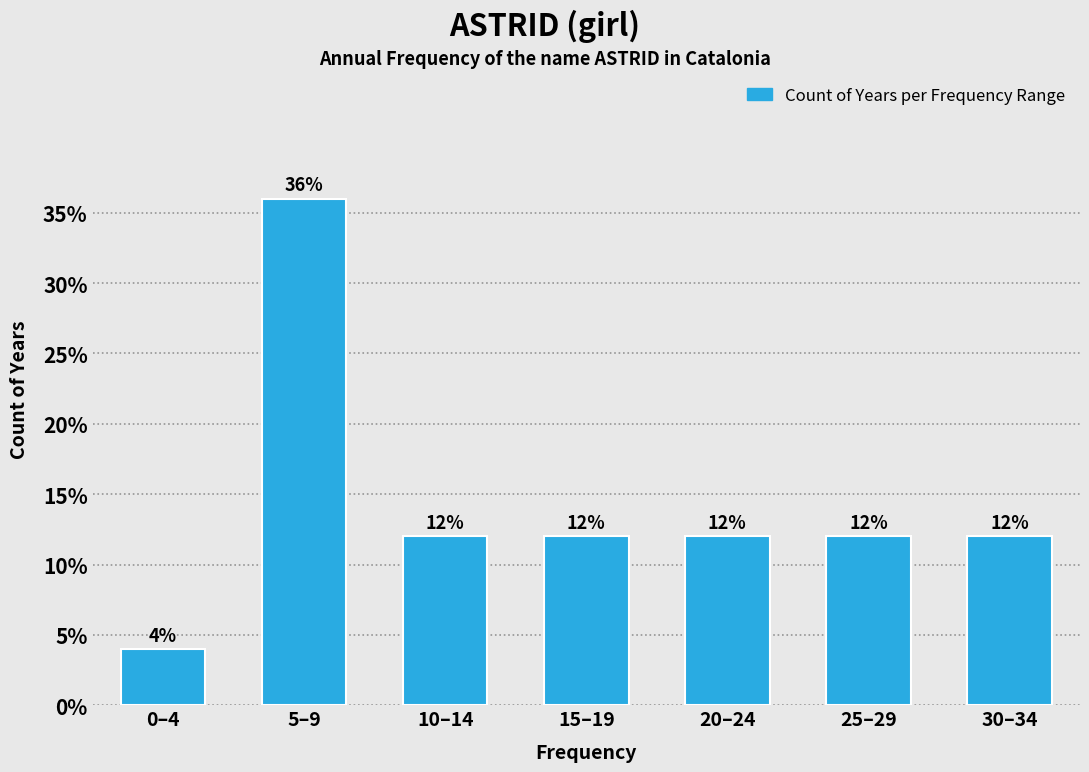

Reading right to left, extract all data points from this chart.

30–34=12	25–29=12	20–24=12	15–19=12	10–14=12	5–9=36	0–4=4